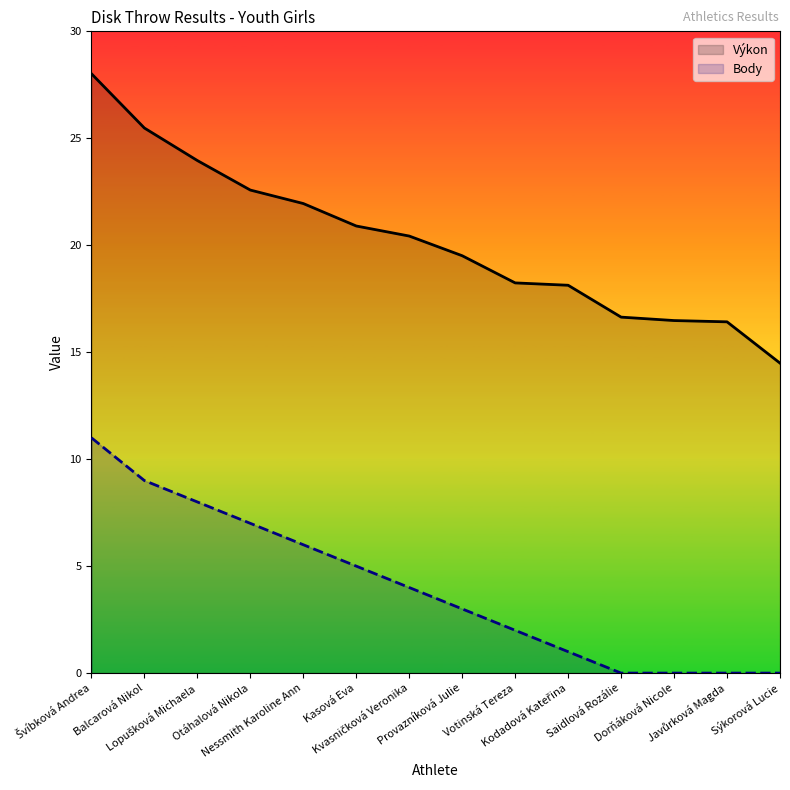

At how many categories does at least one series exceed 27?

1